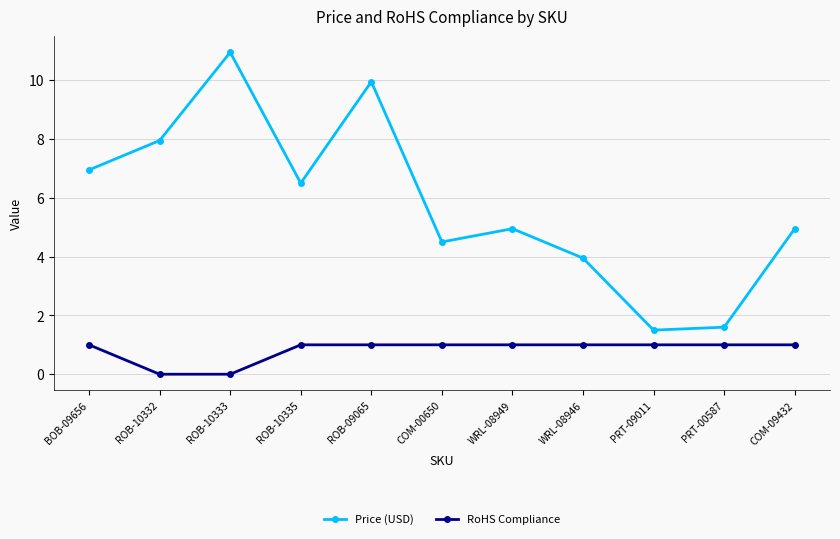

Is this an area chart (filled region under the line)?

No